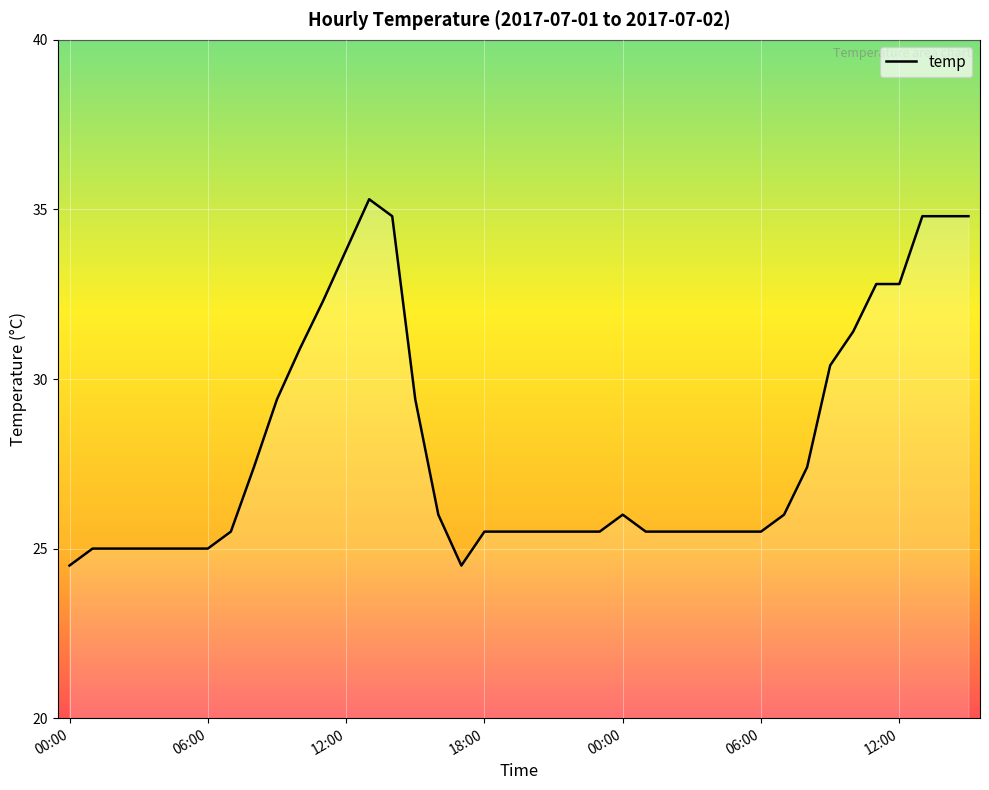

What is the minimum value shown in the chart?

24.5